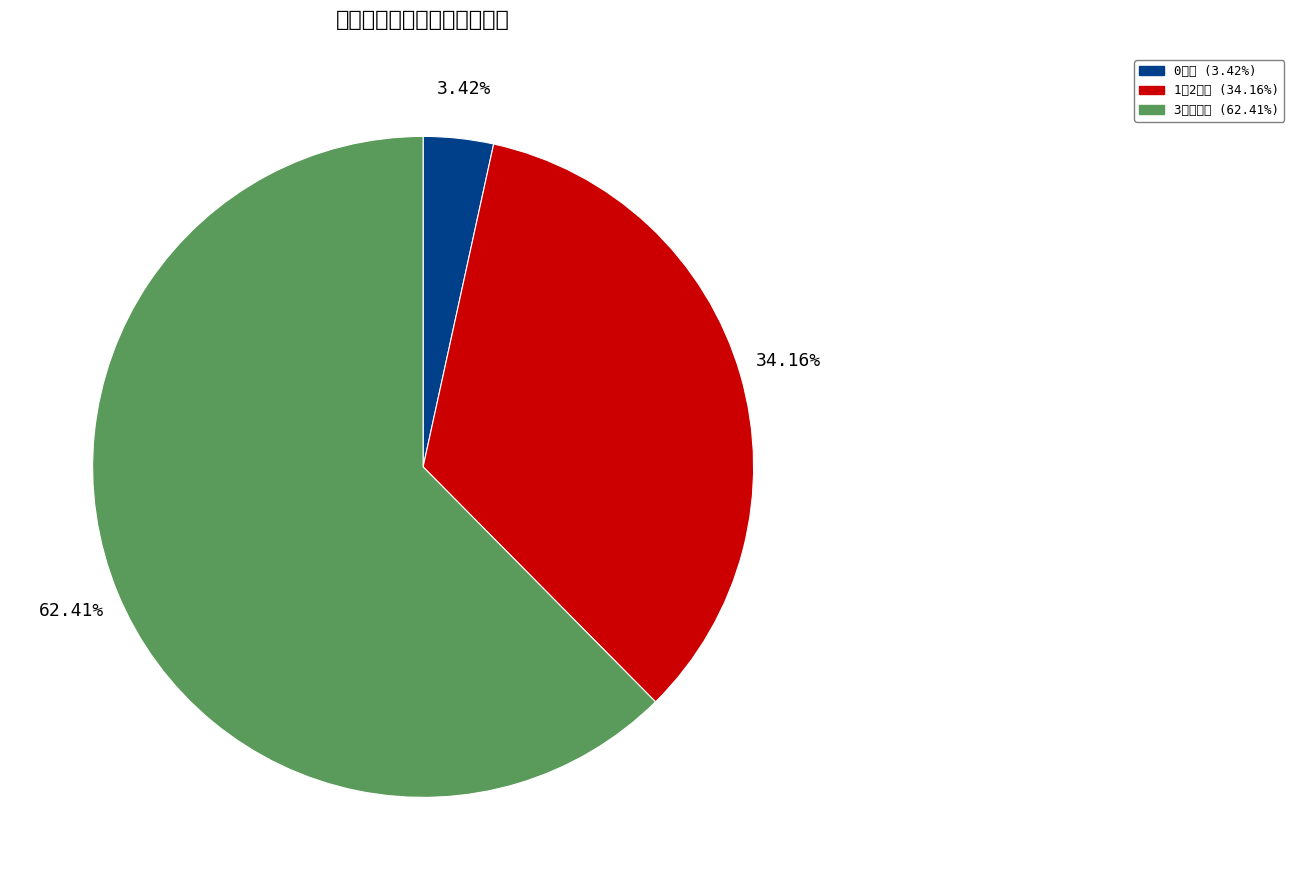

Which slice is the largest?

3歳以上児